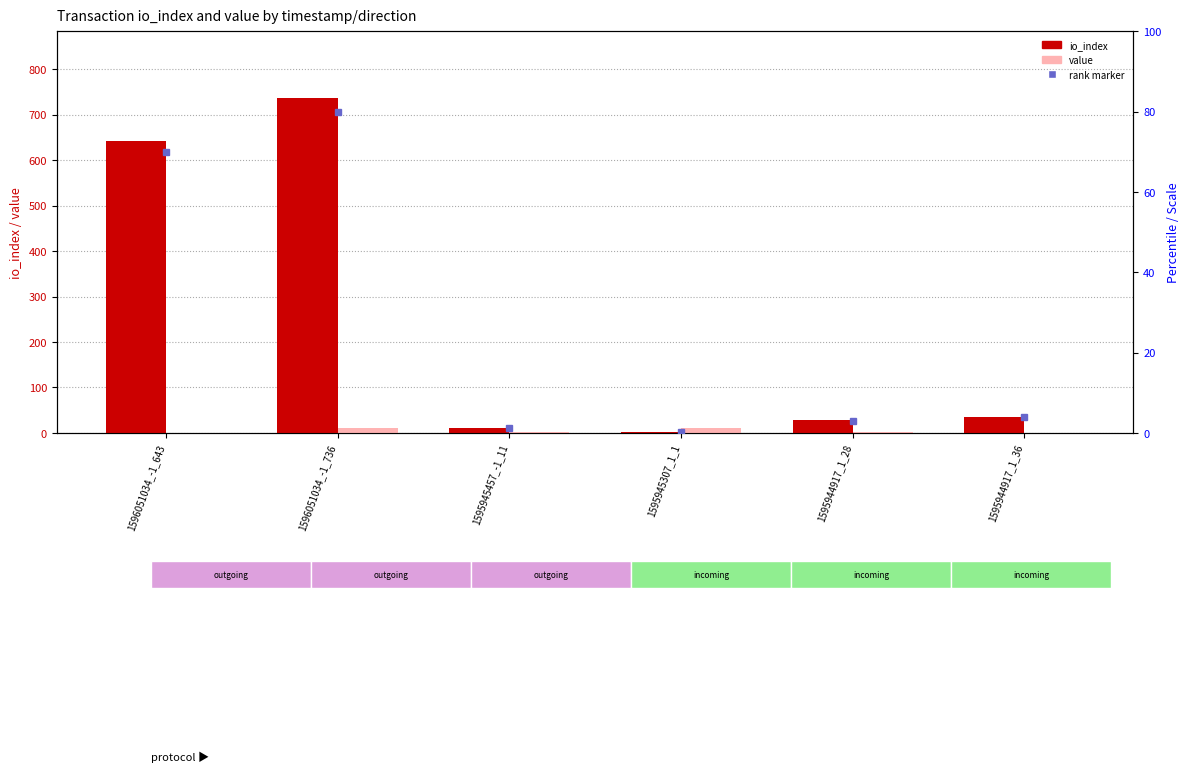

Is it true that io_index equals 11.0 at 1595945457_-1_11?

True